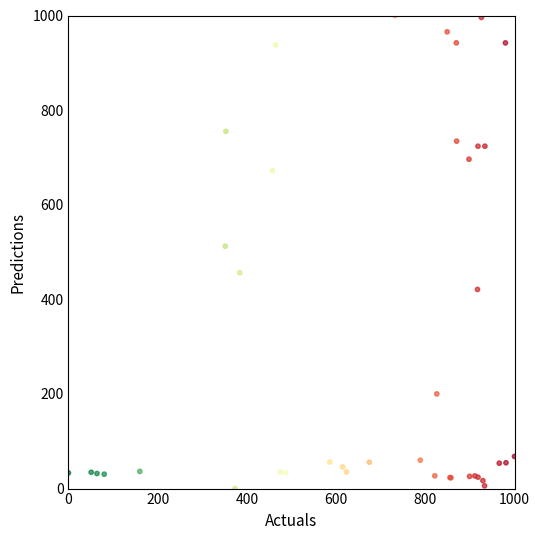

What Y value in the scatter plot is closest to 500?

512.3